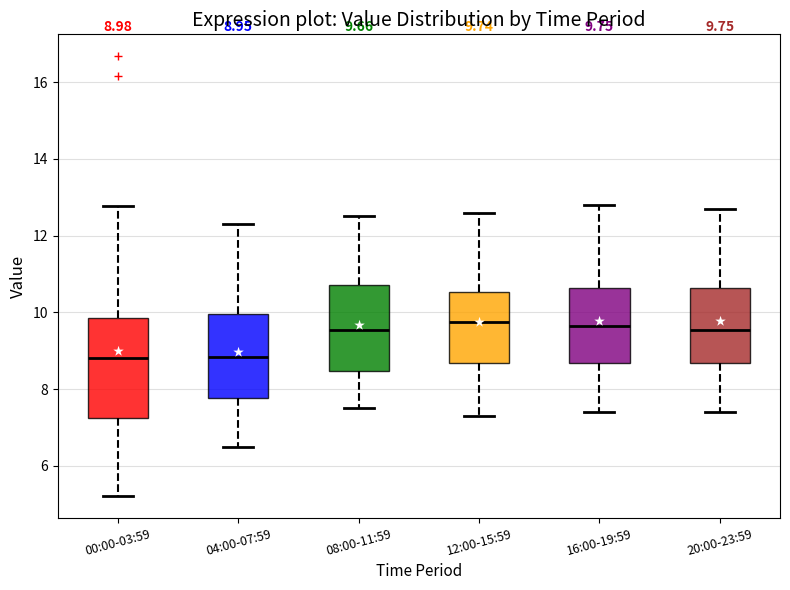

Comparing the boxes themselves (not the whiskers), which one is the tallest?

00:00-03:59